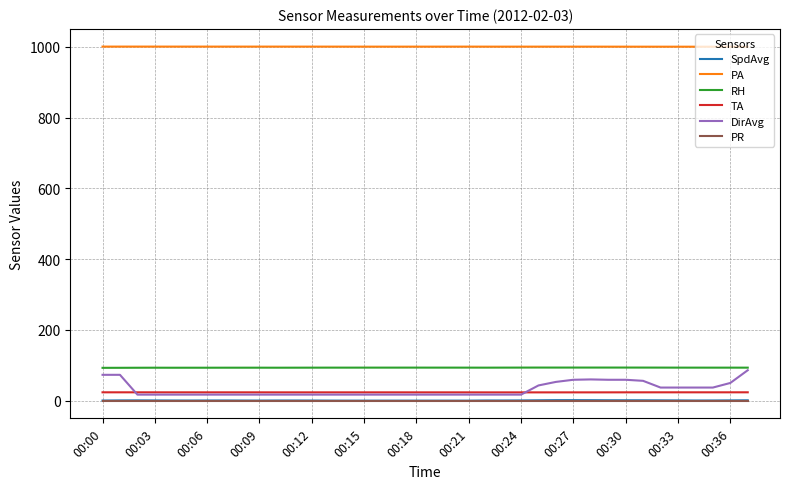

How many times do TA and DirAvg cross each other?

2